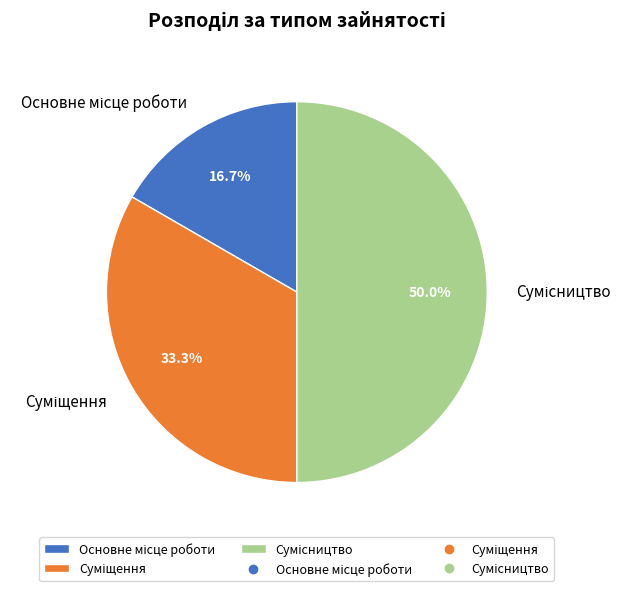

Is there any slice that represents more than half of the pie?

No